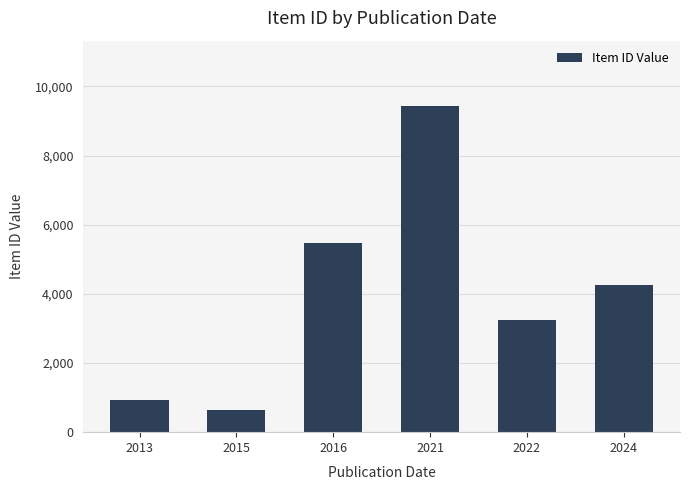

What is the maximum value shown in the chart?

9437